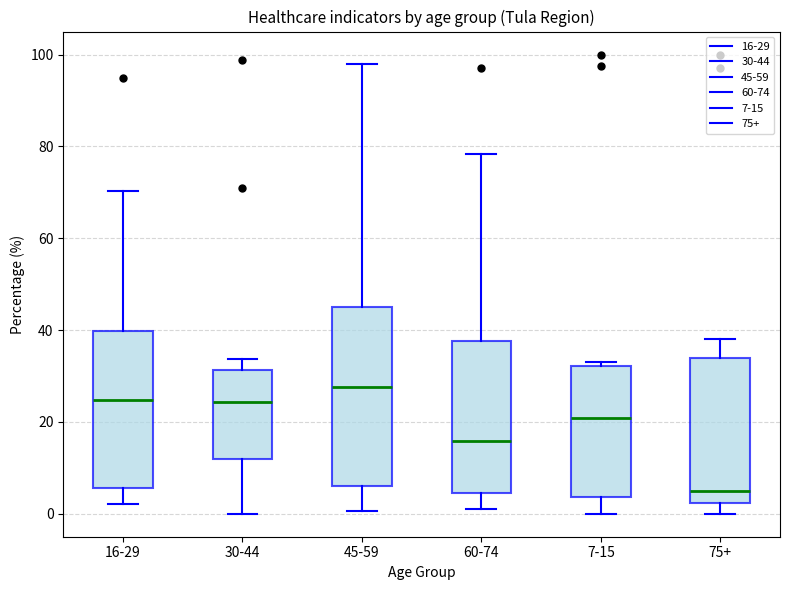

Which box's median line is the highest?

45-59